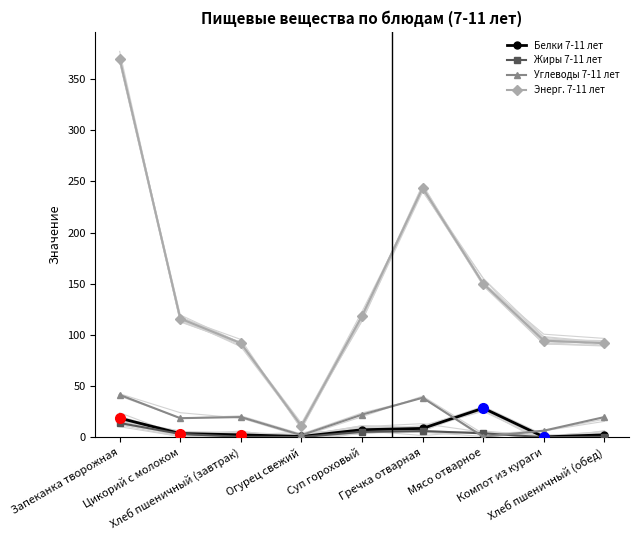

List the series in order of their peak value, highest first.

Энерг. 7-11 лет, Углеводы 7-11 лет, Белки 7-11 лет, Жиры 7-11 лет